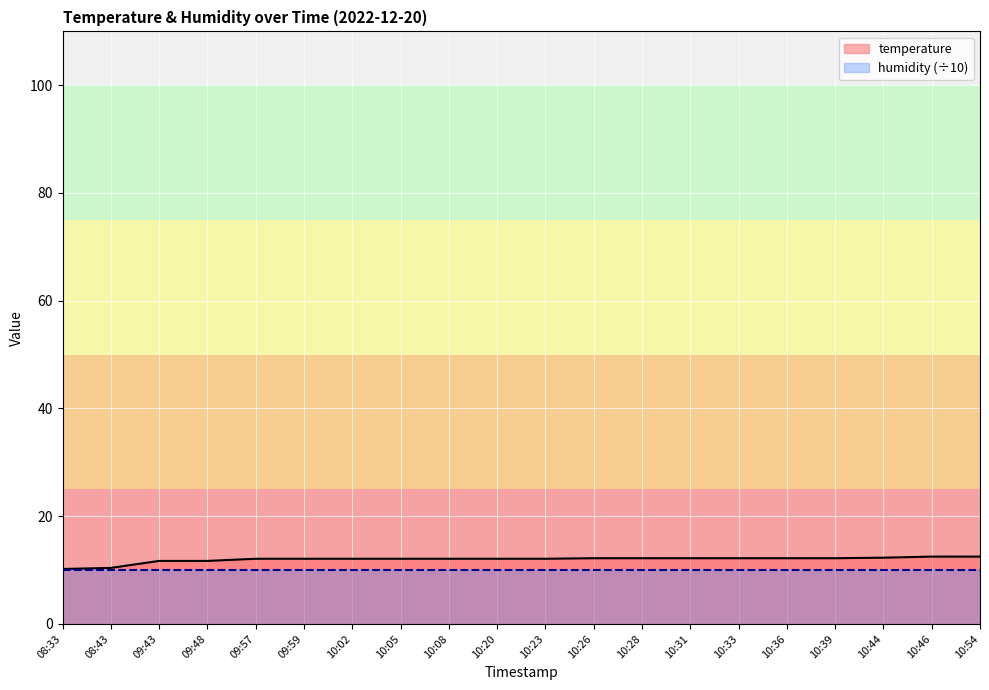

Approximately how many times larger is the value at 10:20 compared to 10:36?

1.0